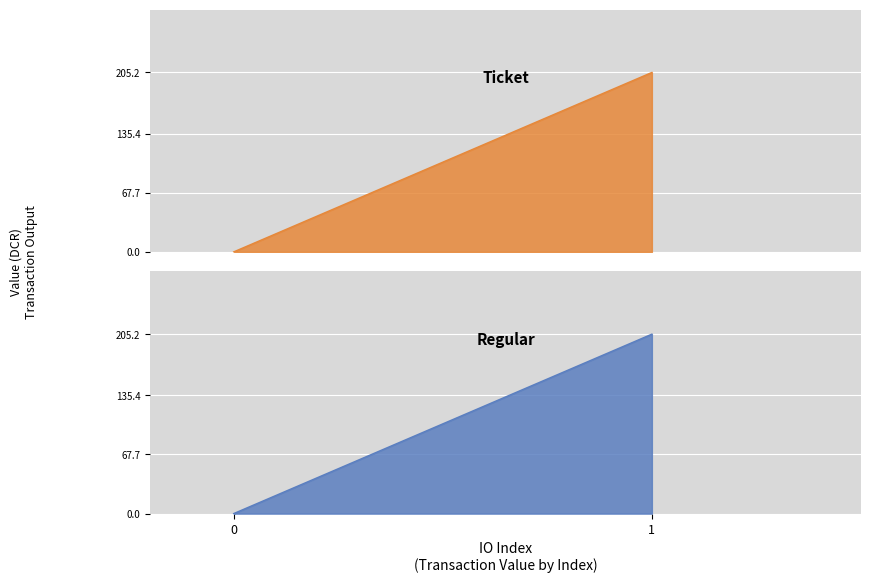

How many lines are shown in the chart?

2